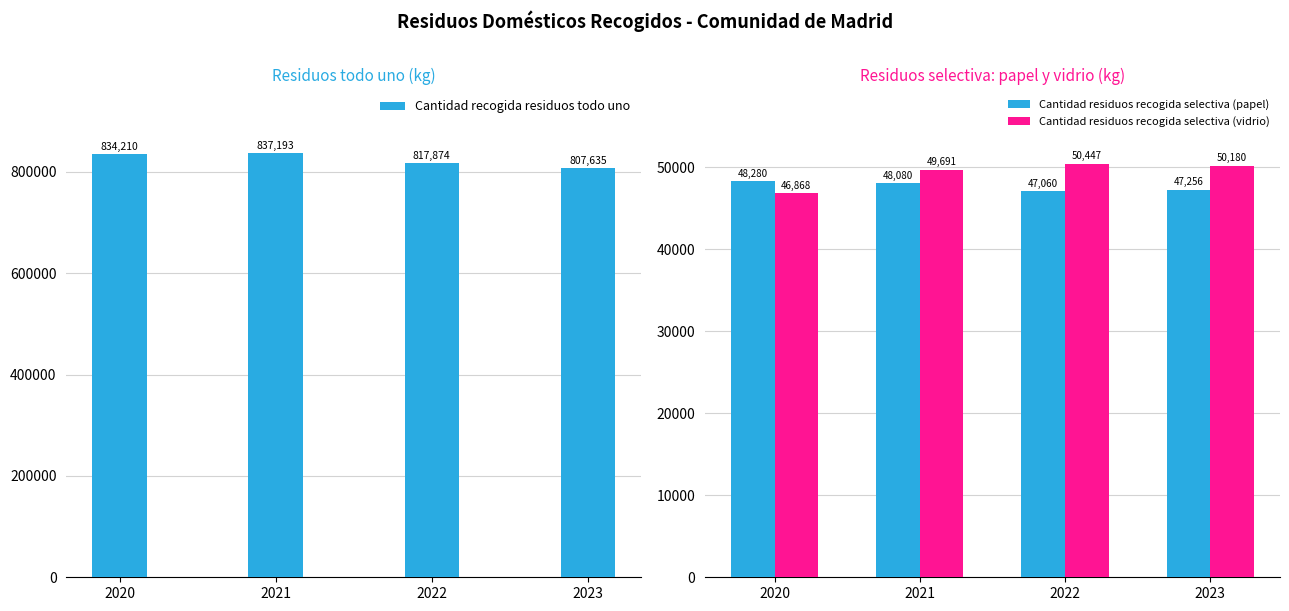

Which label corresponds to the largest value in the chart?

2021